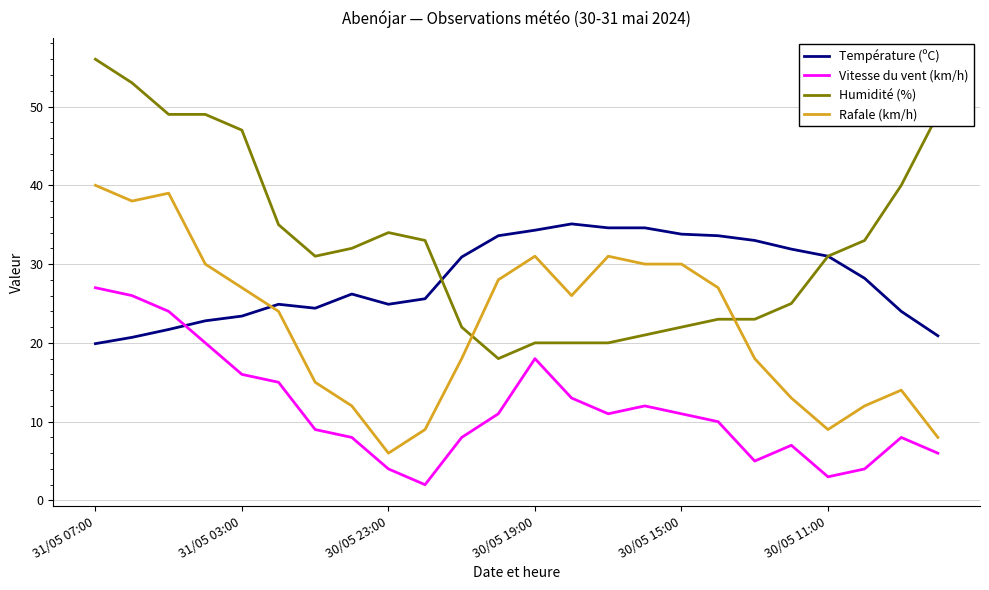

Which series has the largest range (max minus min)?

Humidité (%)